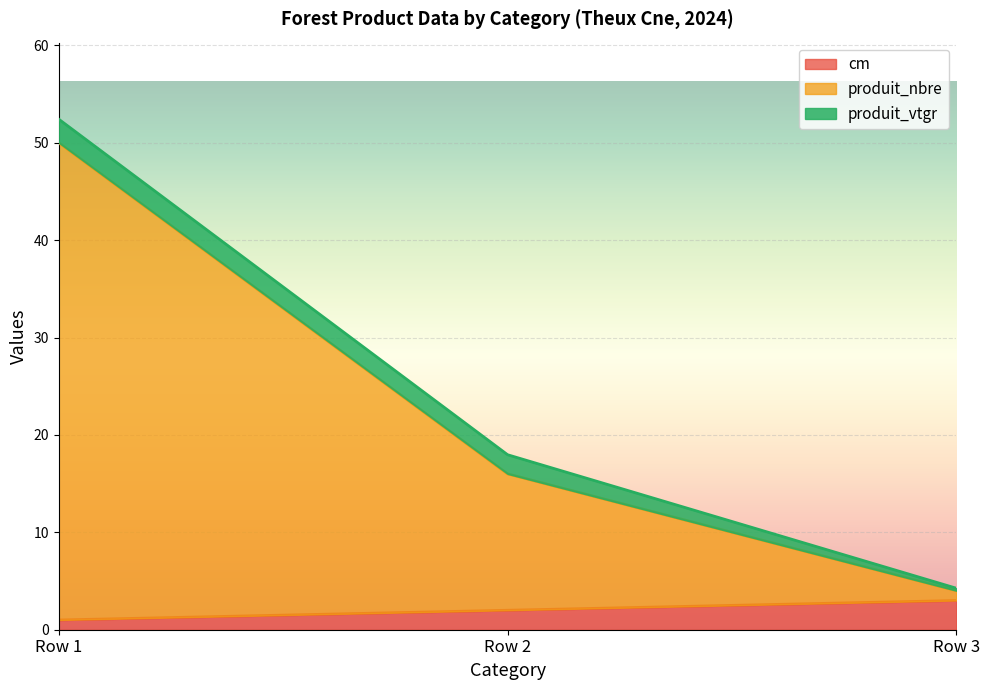

At which label does cm reach its minimum?

Row 1